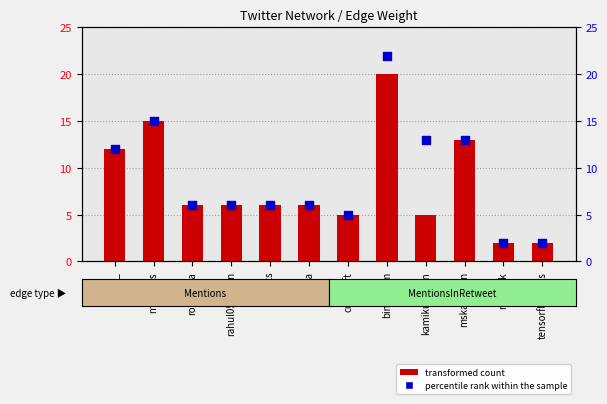

Is the value of transformed count at mshook greater than the value of percentile rank within the sample at rocksetta?

No